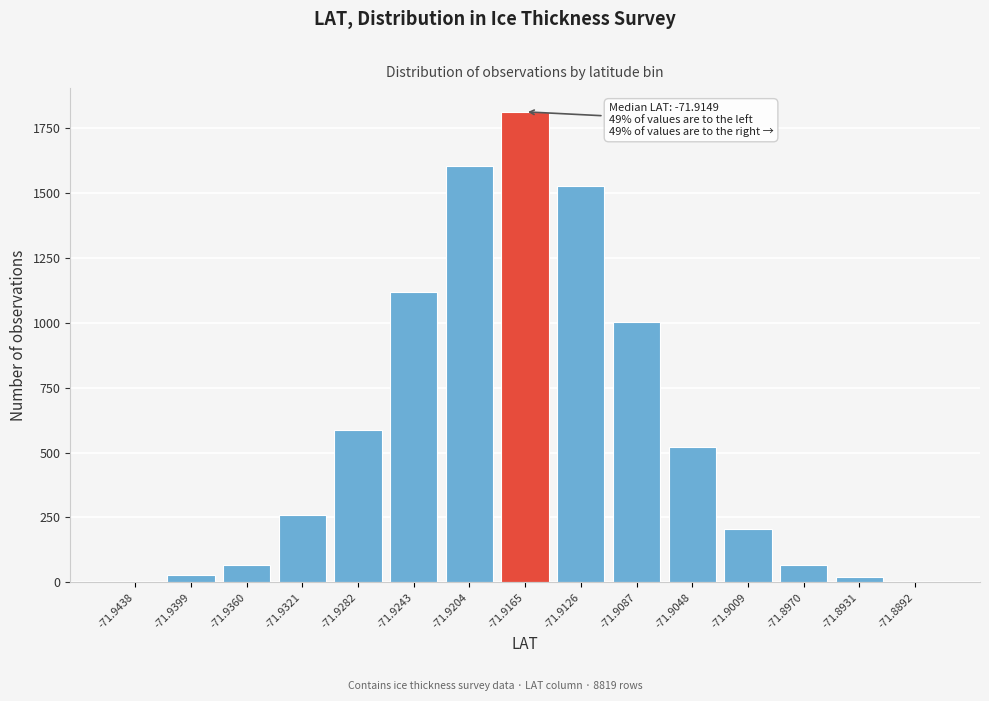

What is the ratio of the value at -71.9126 to the value at -71.9165?

0.8